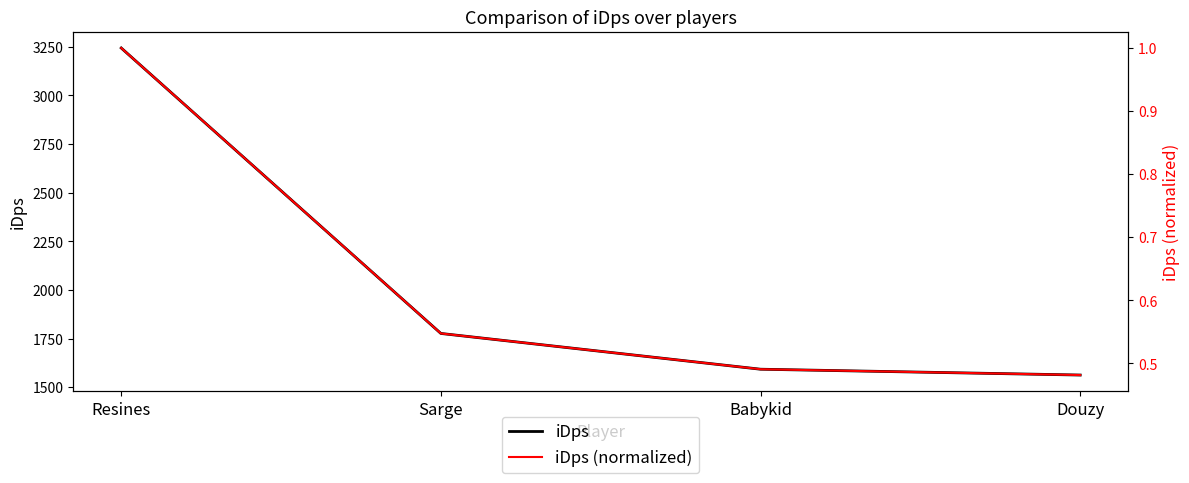

Does the chart display data point markers on the line(s)?

No